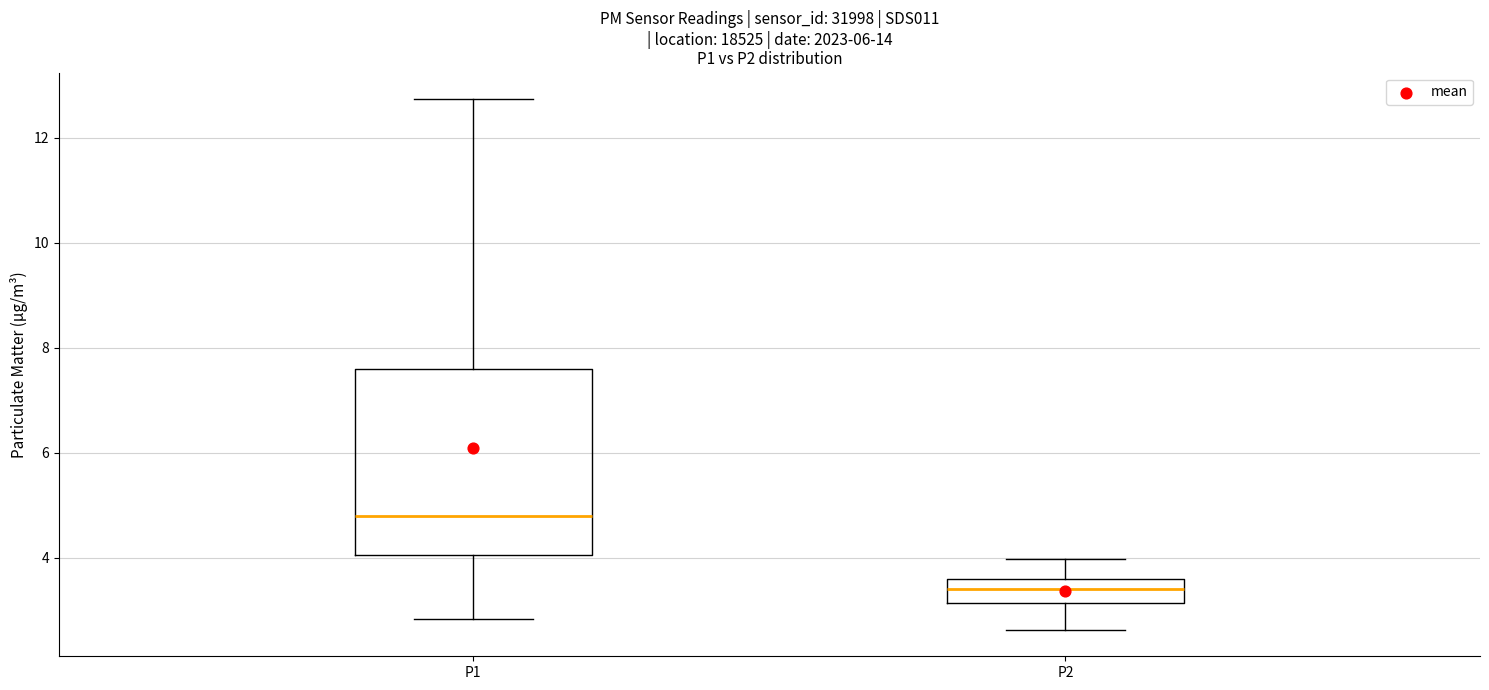

Which box has the lowest median line?

P2